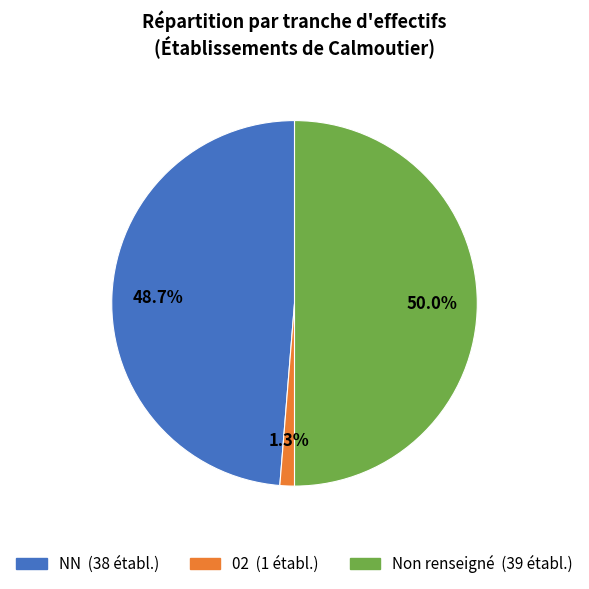

To the nearest percent, what is the difference between the largest and smallest slice percentages?

49%